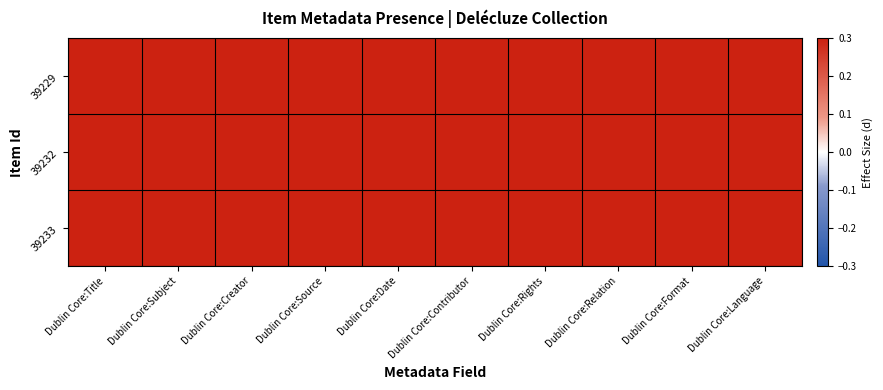

Which label corresponds to the largest value in the chart?

Dublin Core:Title